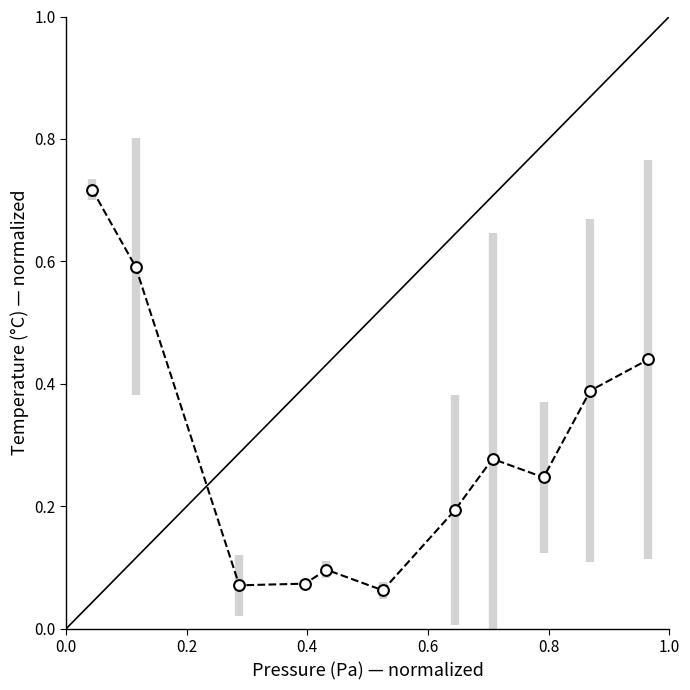

What is the average X value?

0.5